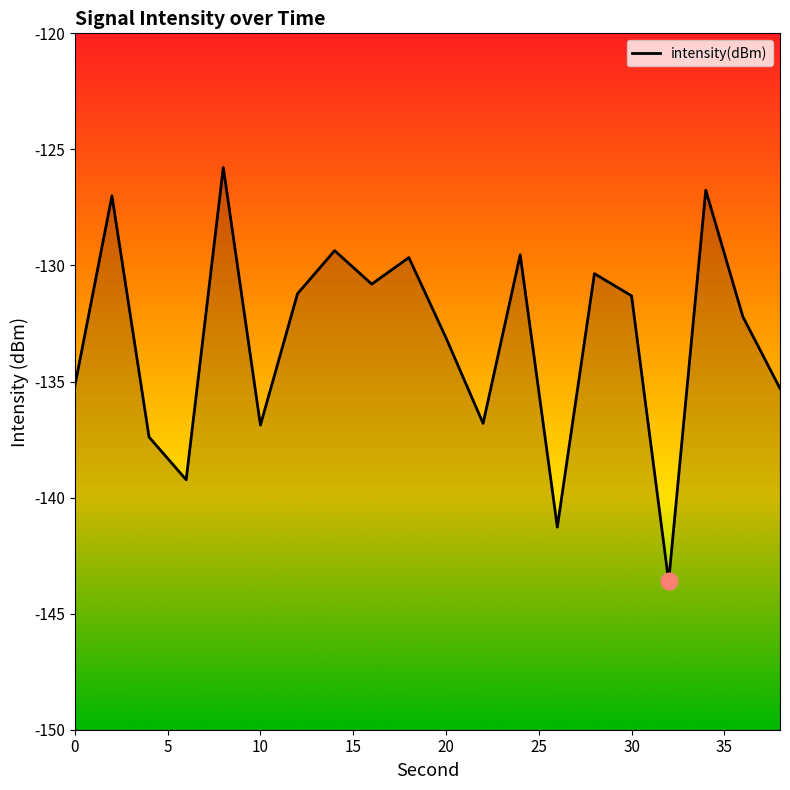

At which category does the data reach its first local valley?

6